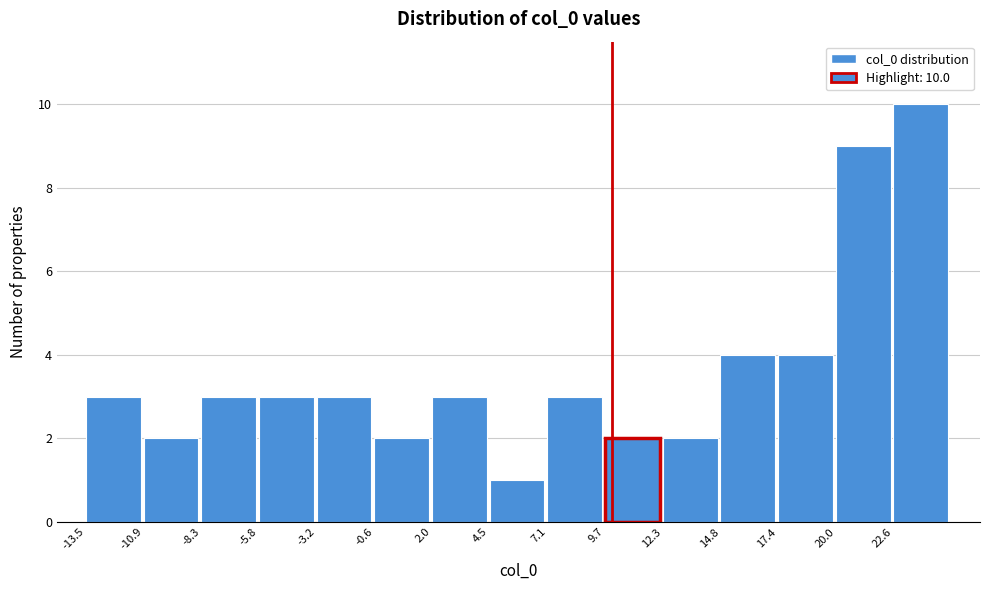

Over which range of the x-axis is the bar tallest?

22.5 to 25.0